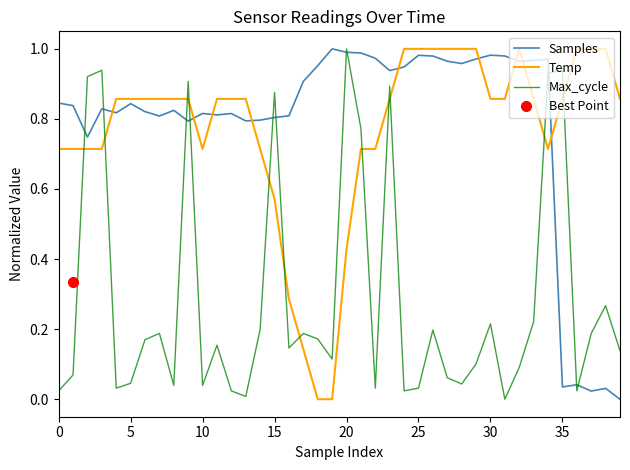

At which label does Samples reach its peak?

19